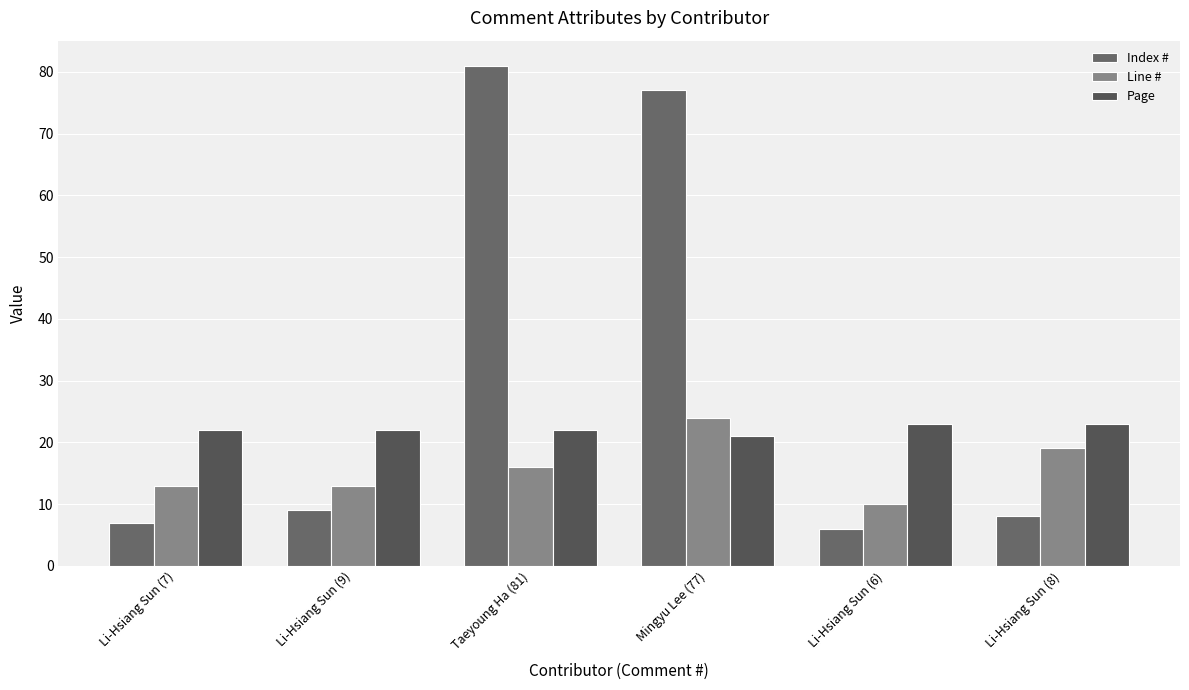

List the labels in order of Index # value, smallest first.

Li-Hsiang Sun (6), Li-Hsiang Sun (7), Li-Hsiang Sun (8), Li-Hsiang Sun (9), Mingyu Lee (77), Taeyoung Ha (81)